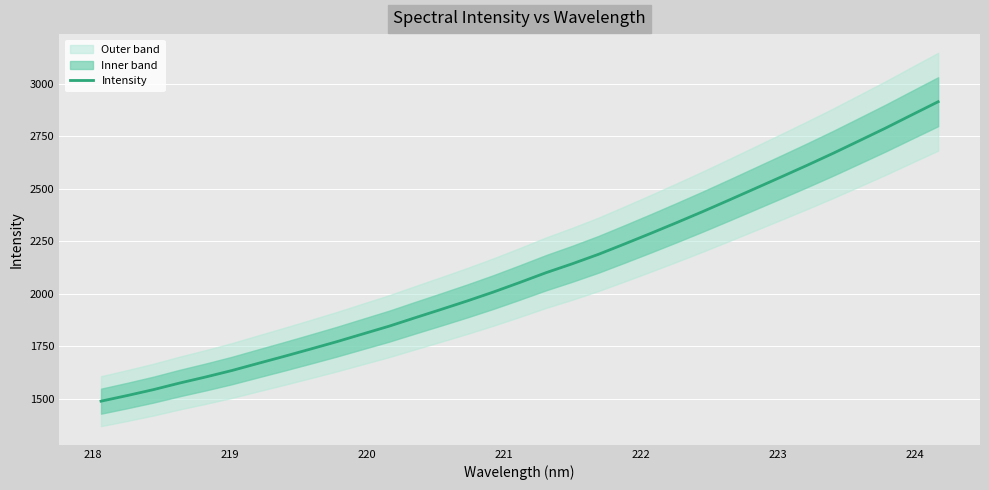

What is the maximum value for Intensity?

2914.2